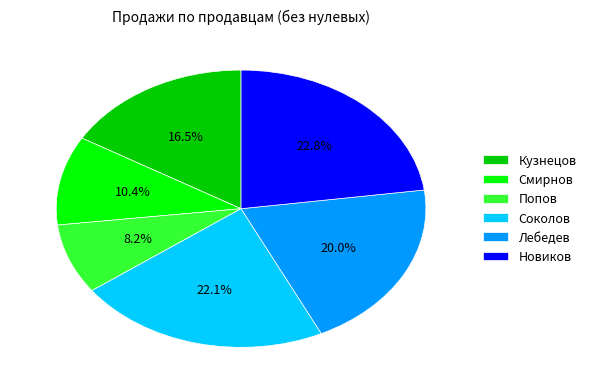

Which category has the smallest portion of the pie?

Попов